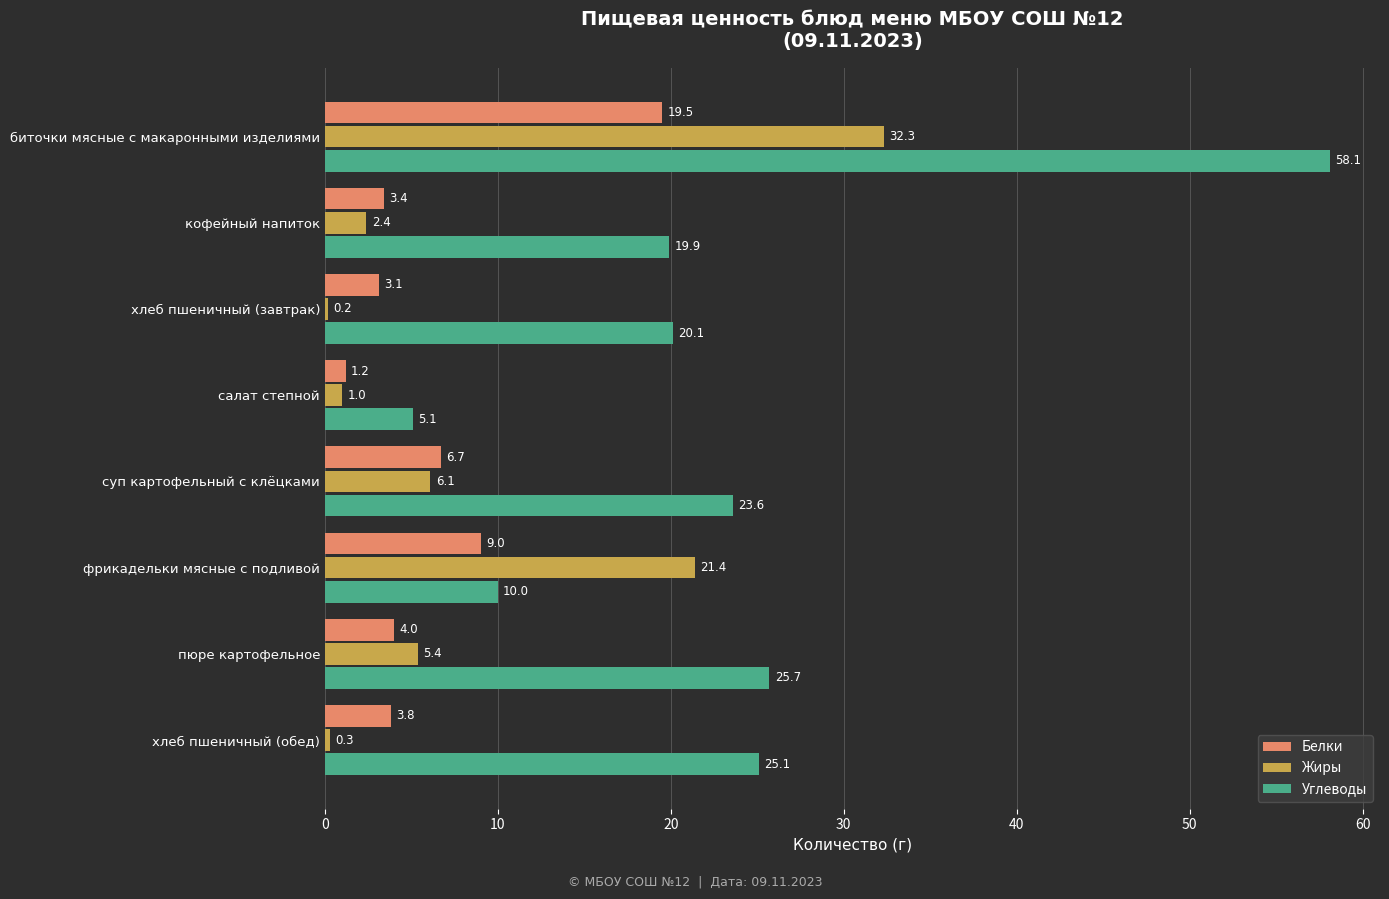

Is the value of Углеводы at хлеб пшеничный (обед) greater than the value of Жиры at биточки мясные с макаронными изделиями?

No